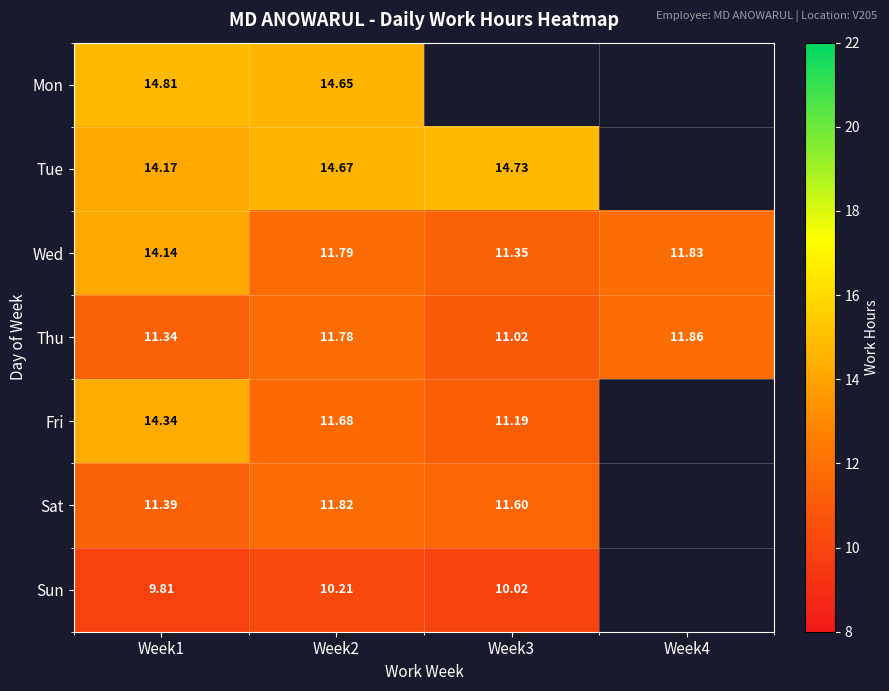

Is the value of Thu at Week4 greater than the value of Sat at Week3?

Yes